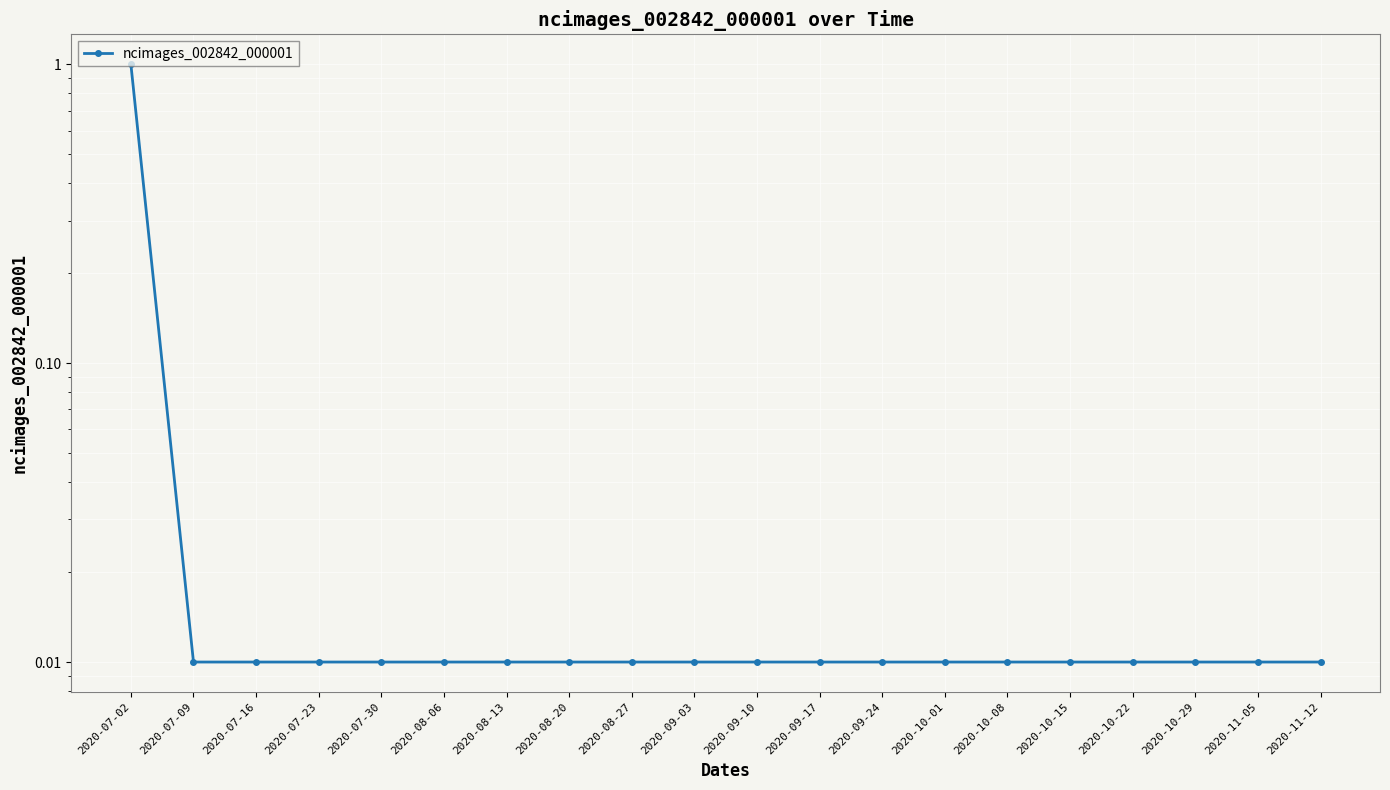

What position from the left is 2020-09-24?

13